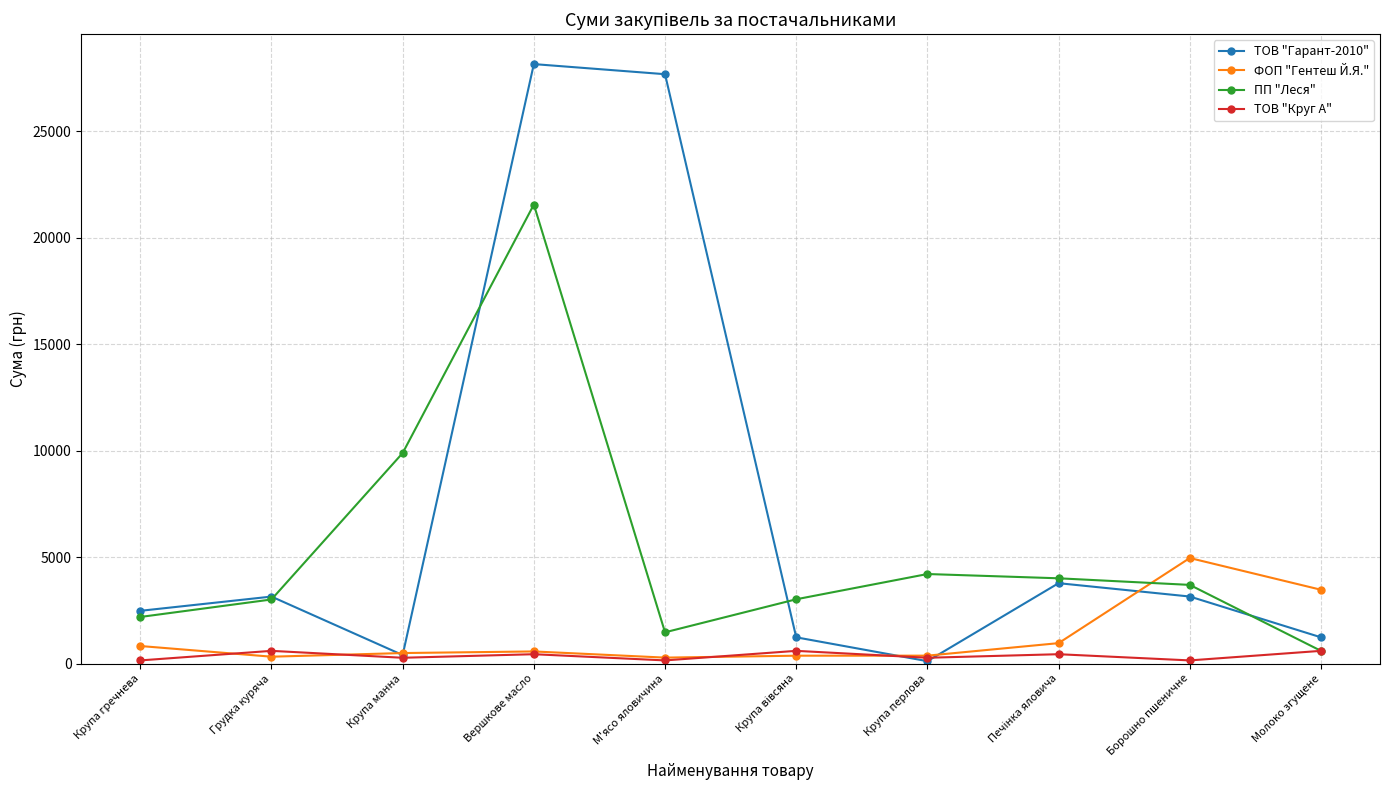

What is the label of the 9th point from the right?

Грудка куряча